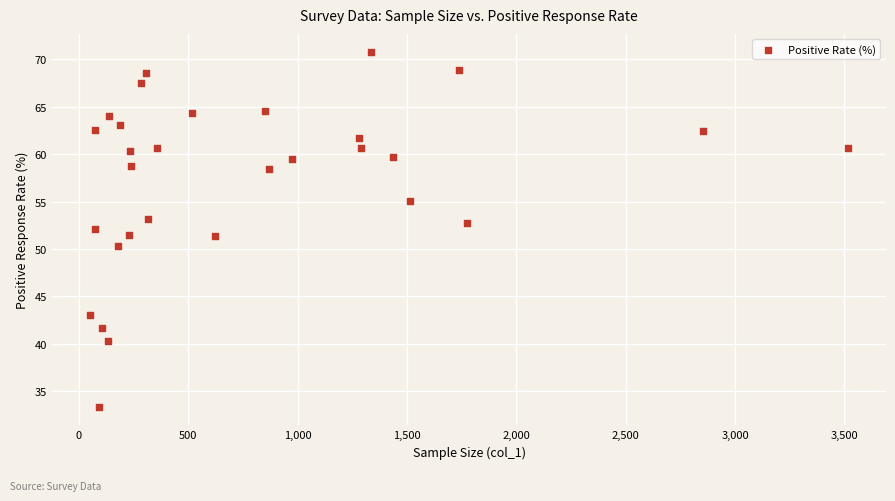

What is the range of Y values (max minus min)?

37.5